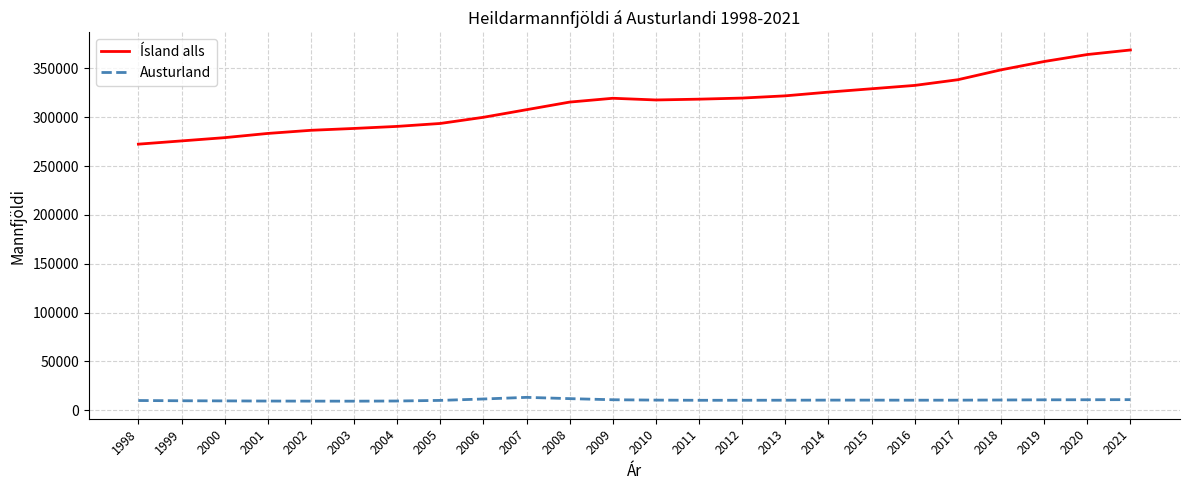

List the series in order of their overall mean, lowest first.

Austurland, Ísland alls